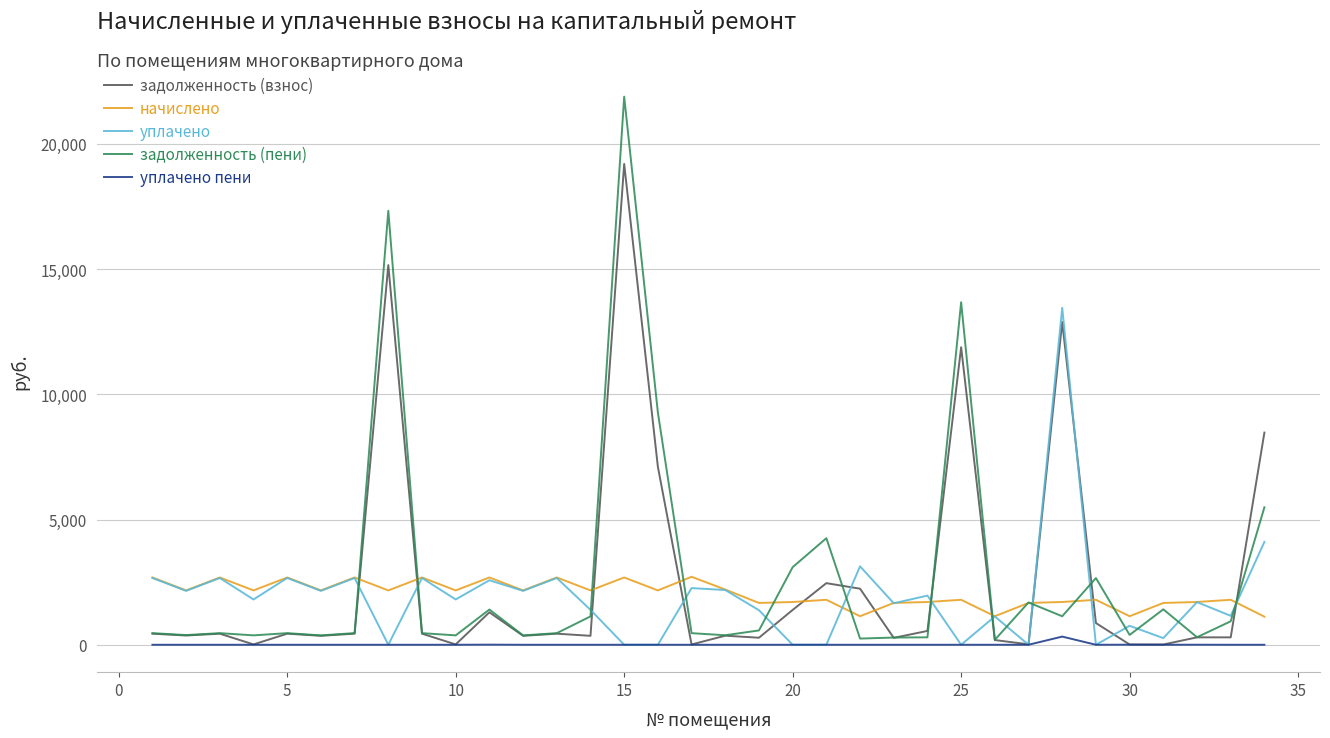

Which series has the widest spread of values?

задолженность (пени)